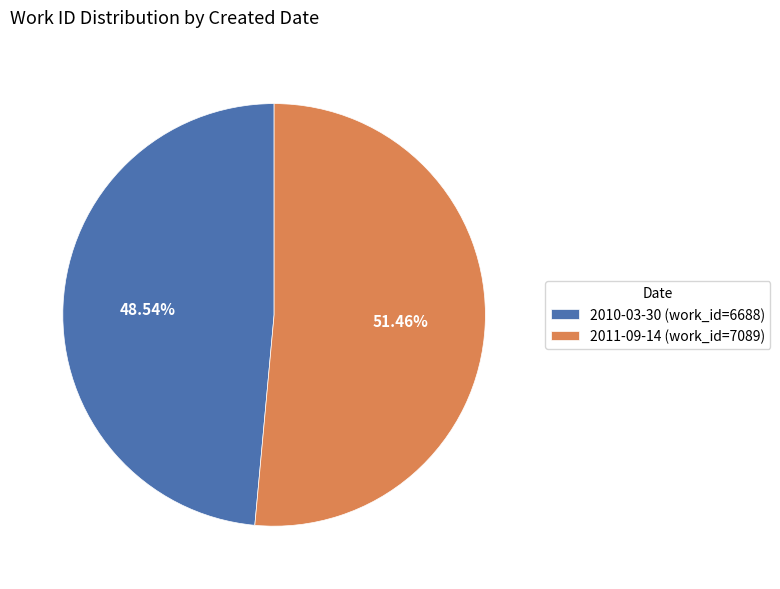

Which has a higher value, 2011-09-14 or 2010-03-30?

2011-09-14